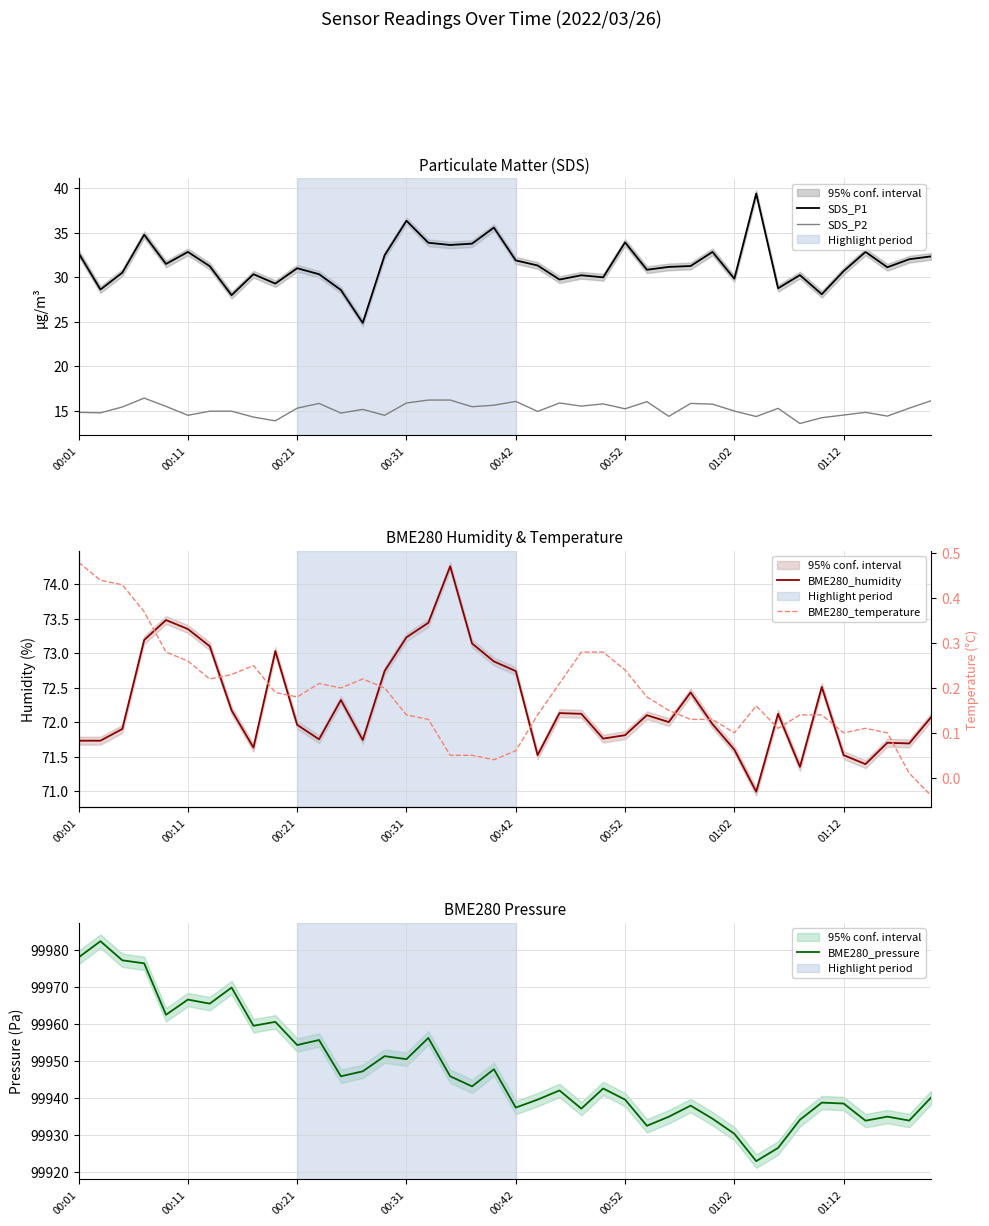

What position from the left is 29?

30